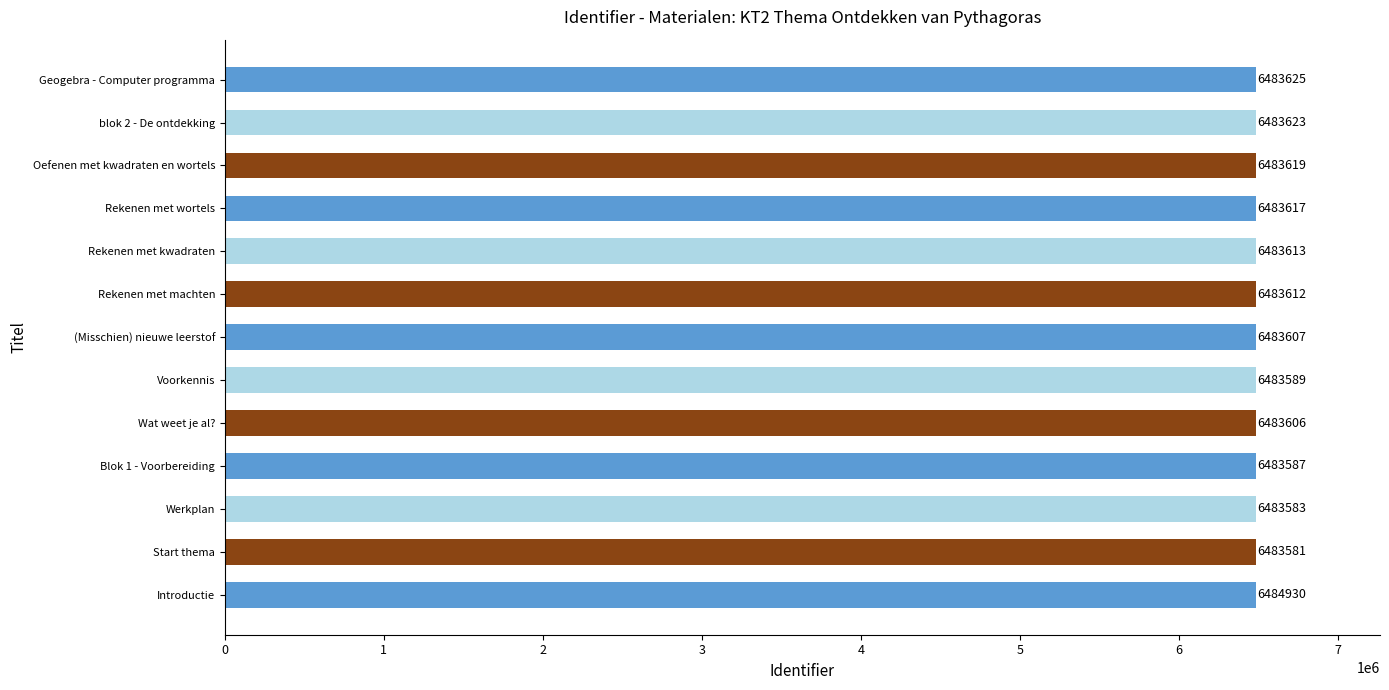

What is the smallest value displayed?

6483581